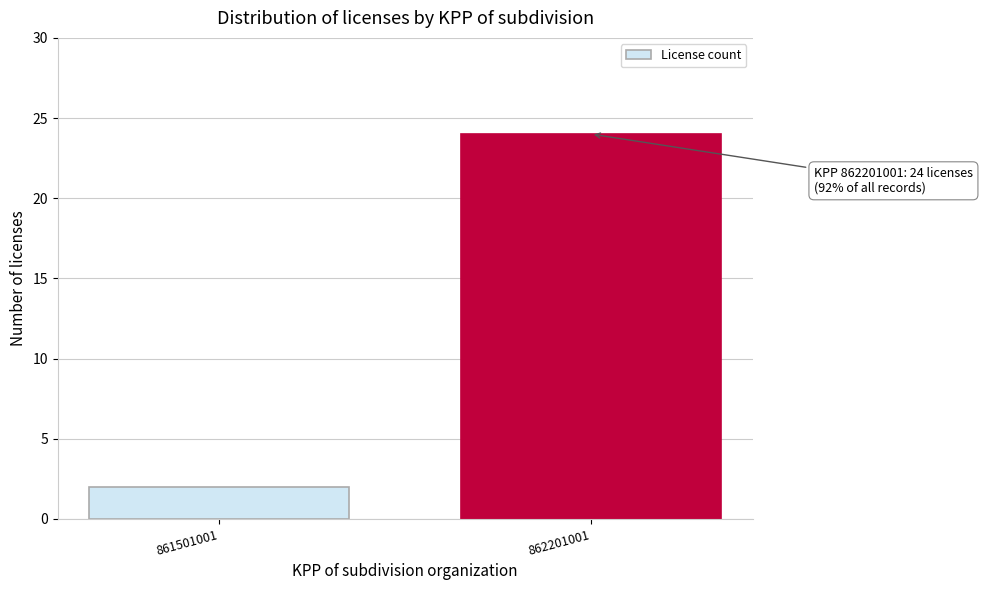

Reading right to left, extract all data points from this chart.

24	2